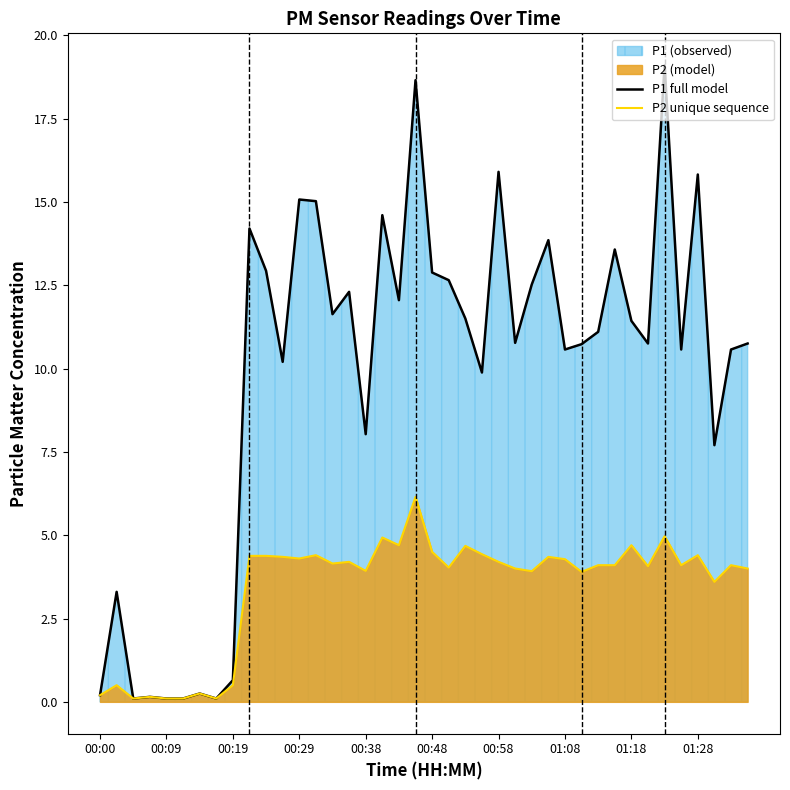

At which category is the sum across all series the highest?

19